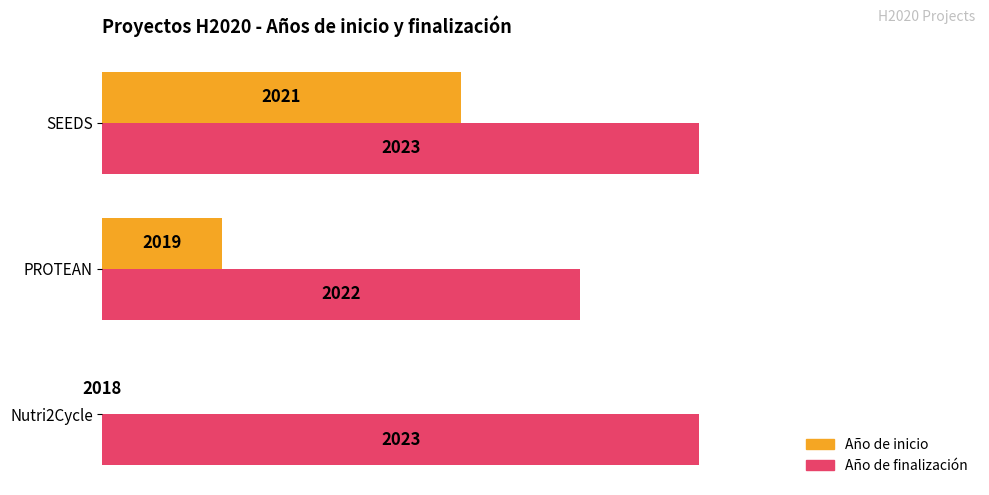

What are all the series names shown in the legend?

Año de inicio, Año de finalización